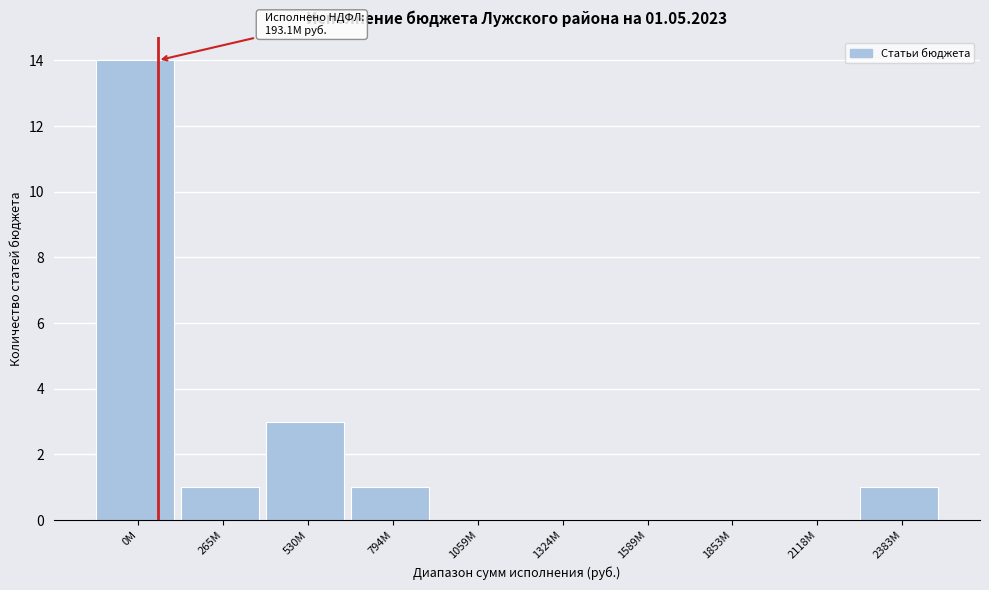

Reading left to right, extract all data points from this chart.

0M=14	265M=1	530M=3	794M=1	1059M=0	1324M=0	1589M=0	1853M=0	2118M=0	2383M=1